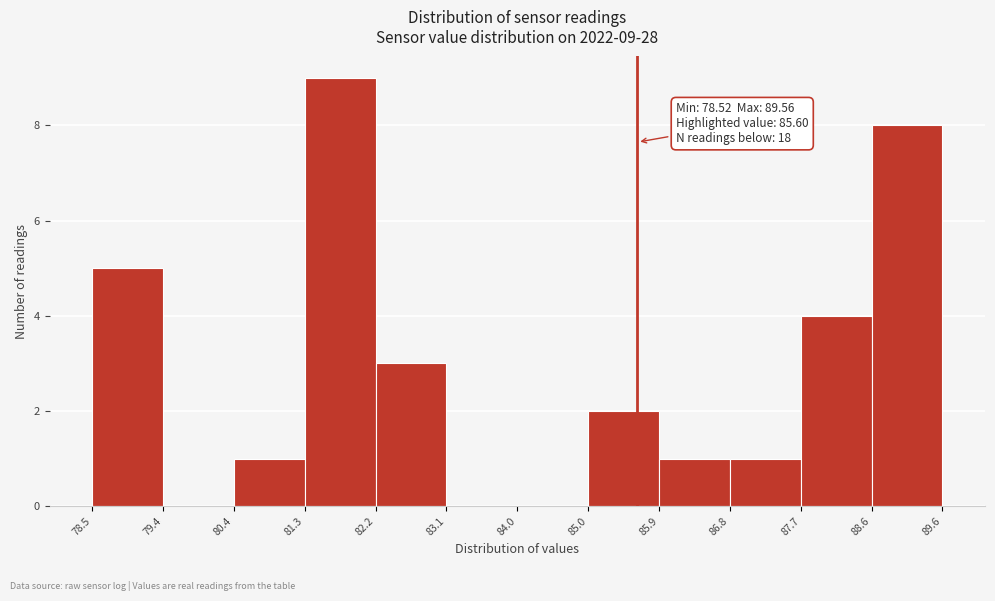

Which range on the x-axis has the tallest bar?

81.3 to 82.2